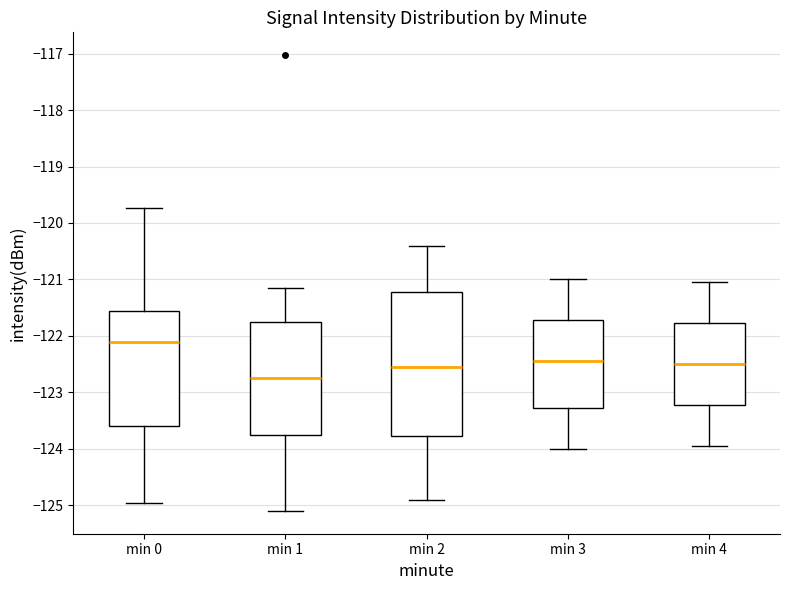

Where does the median line of the box for min 3 sit on the y-axis? The values are not printed on the chart, so give them approximately, as read against the axis.

-122.4